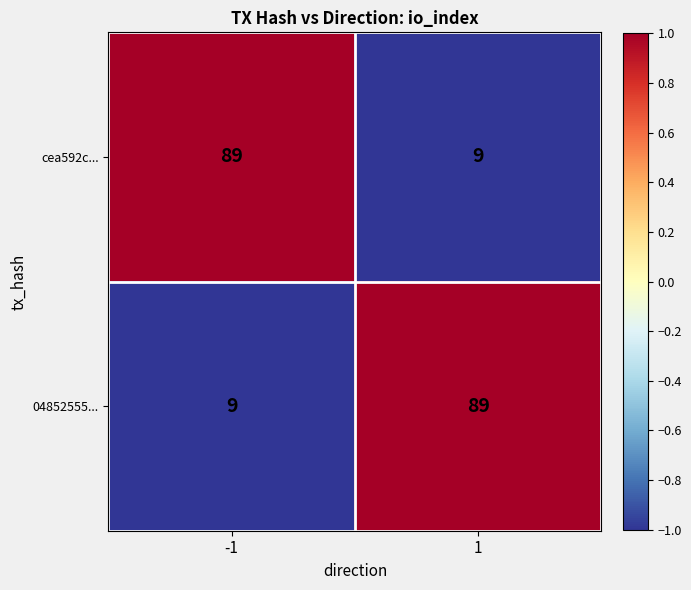

The value of 04852555... at 1 is 89. True or false?

True